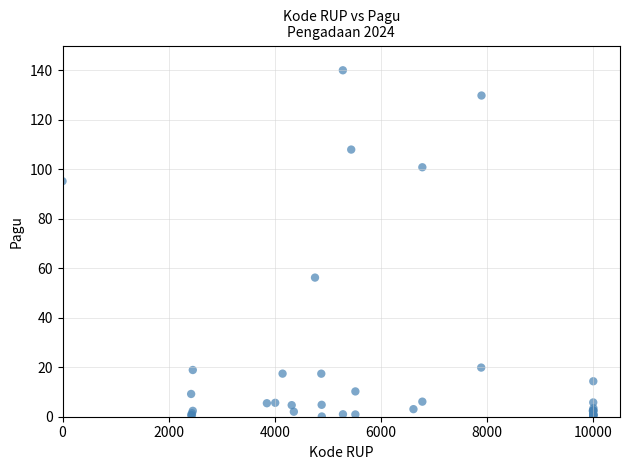

What Y value in the scatter plot is closest to 70?

56.2